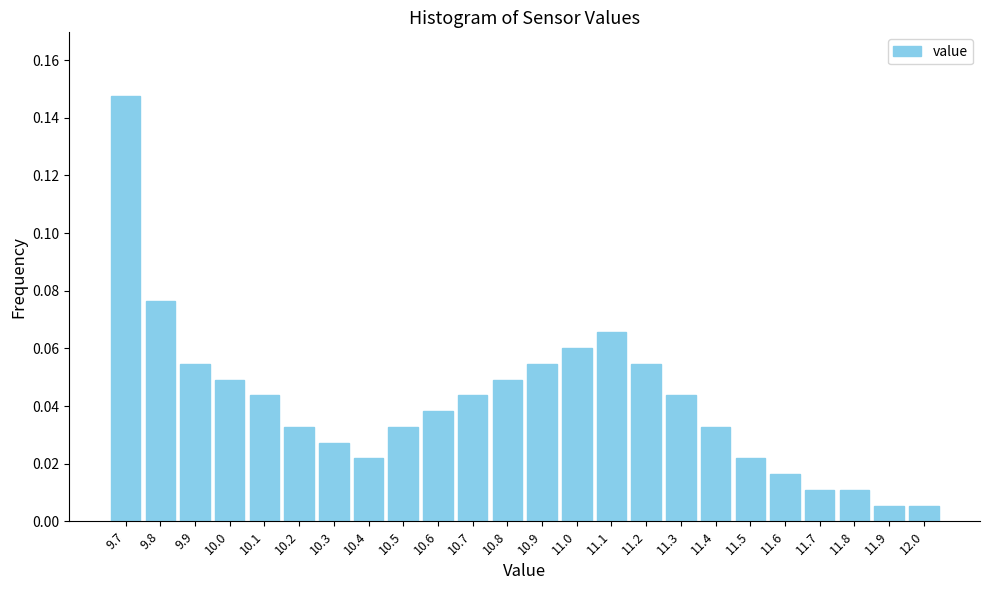

What is the label of the 16th bar from the left?

11.2